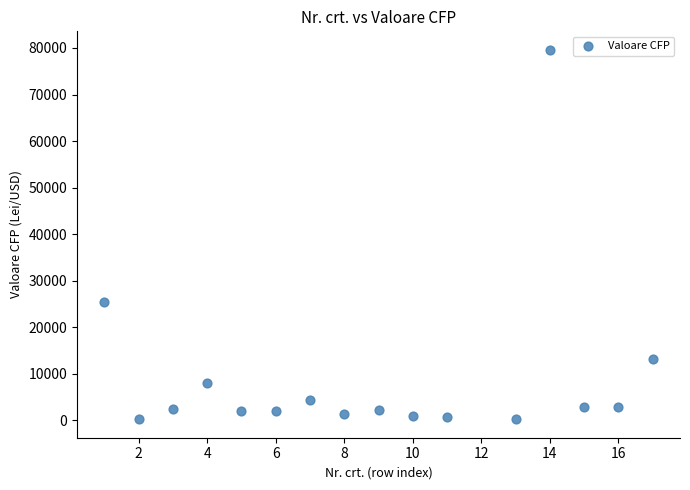

What is the range of X values (max minus min)?

16.0